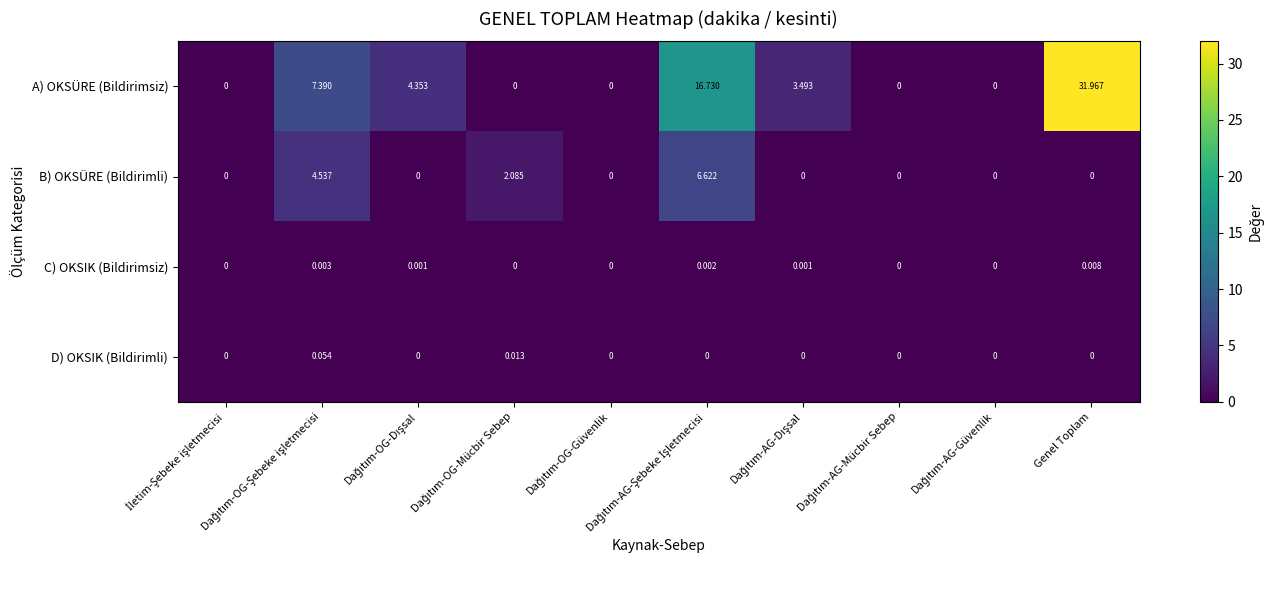

Which series has the widest spread of values?

A) OKSÜRE (Bildirimsiz)